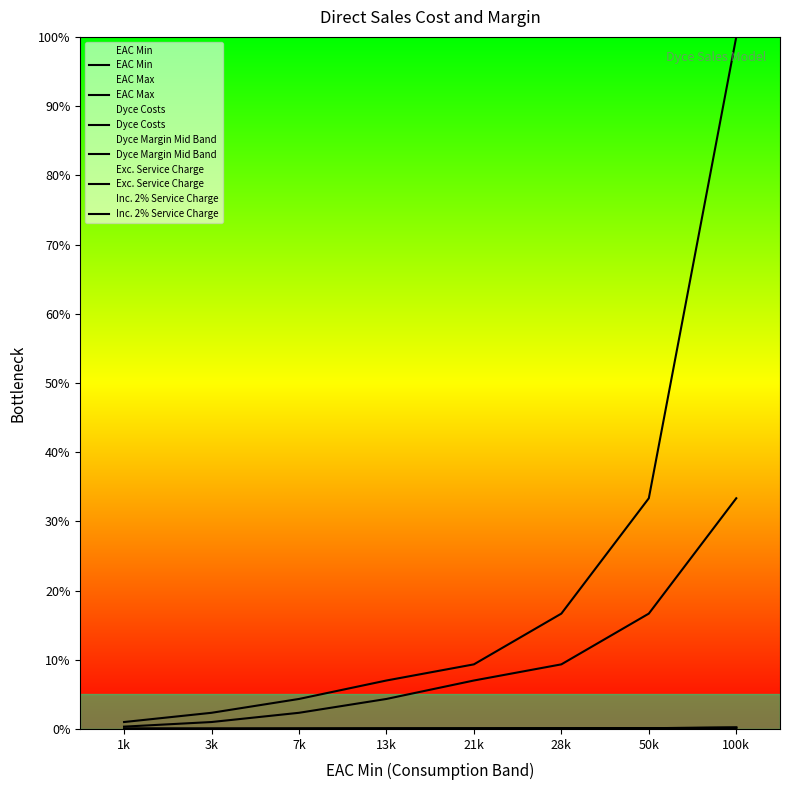

Is it true that EAC Max equals 1.0 at 7k?

False